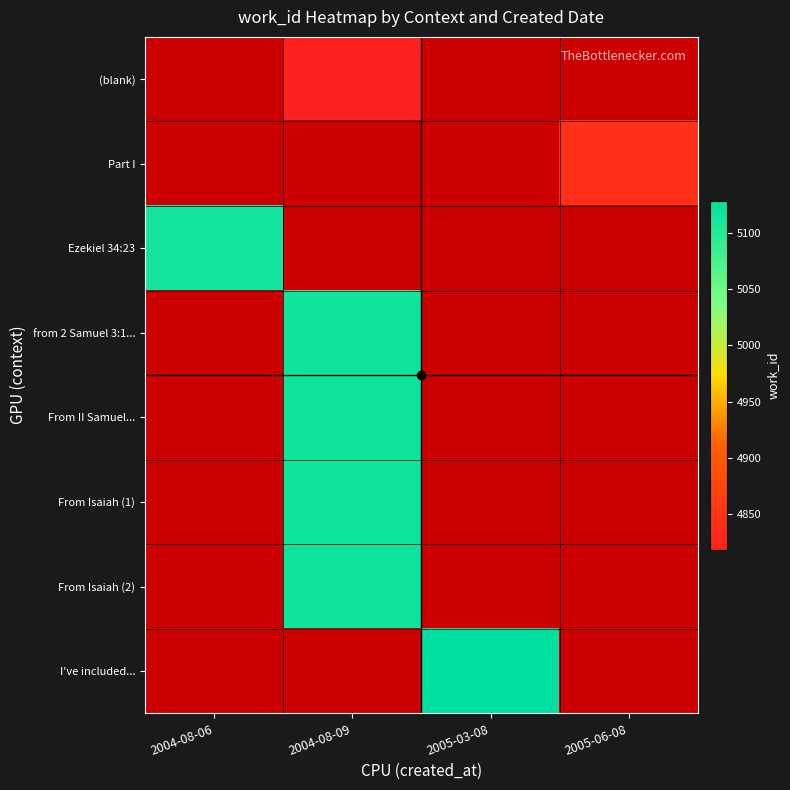

How many data points does each series have?

4